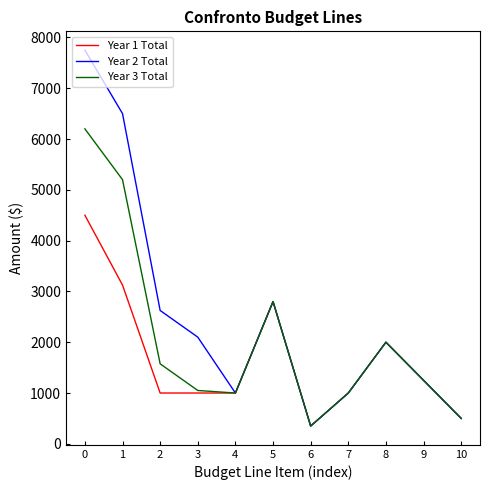

Rank the series by their average value, from lowest to highest.

Year 1 Total, Year 3 Total, Year 2 Total